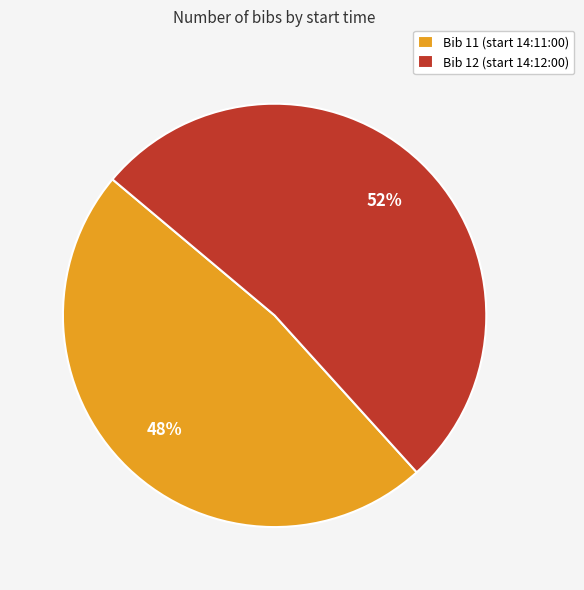

Which slice is the smallest?

Bib 11 (start 14:11:00)